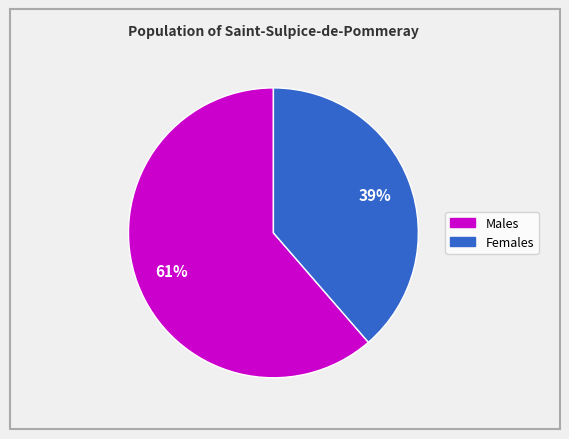

Does any single category account for the majority?

Yes